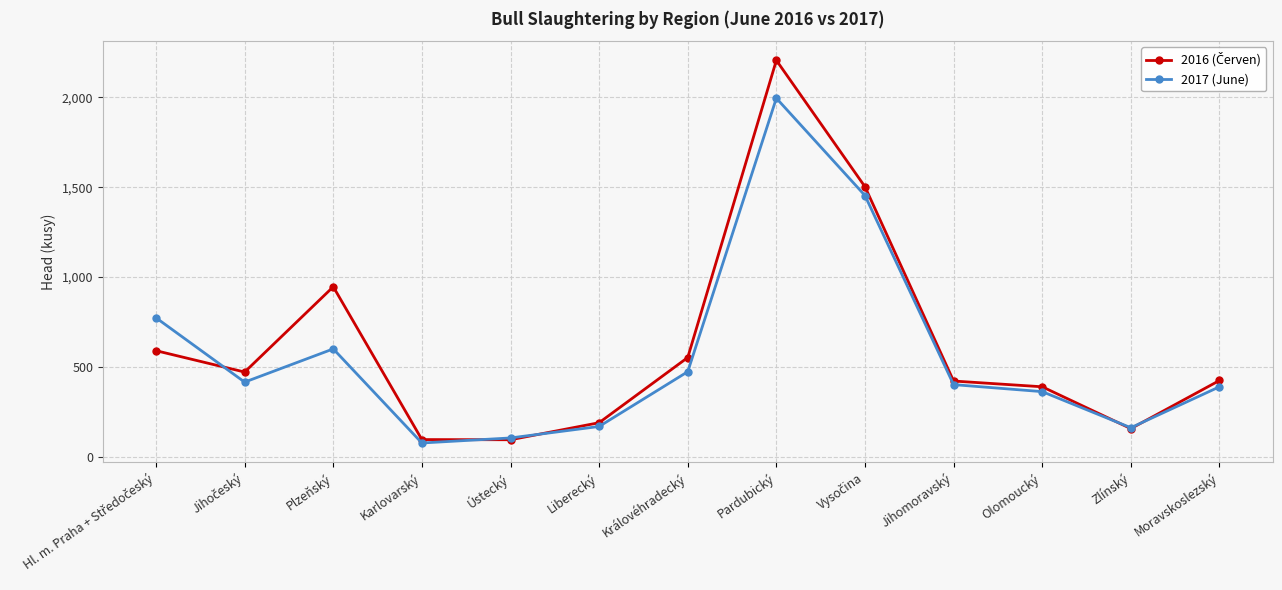

What is the sum of all 2017 (June) values?

7372